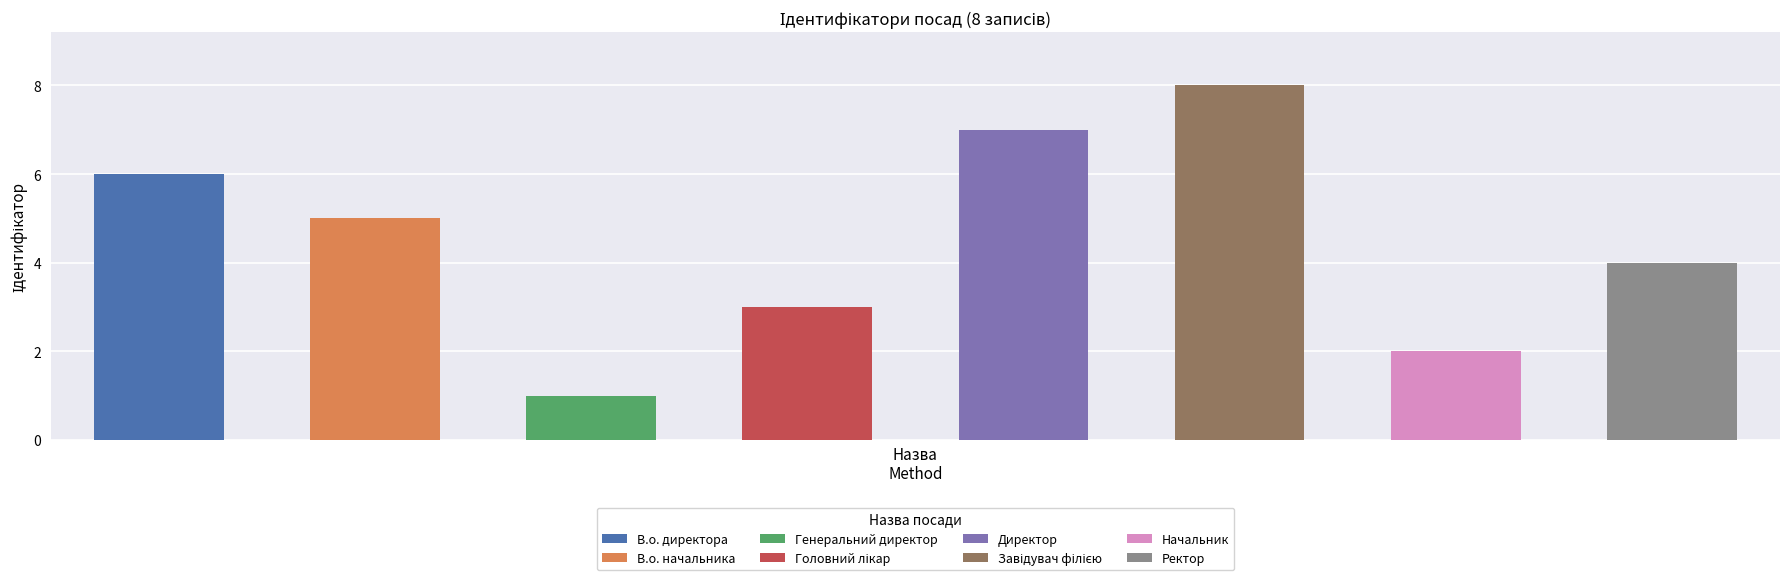

Which has a higher value, Начальник or В.о. директора?

В.о. директора